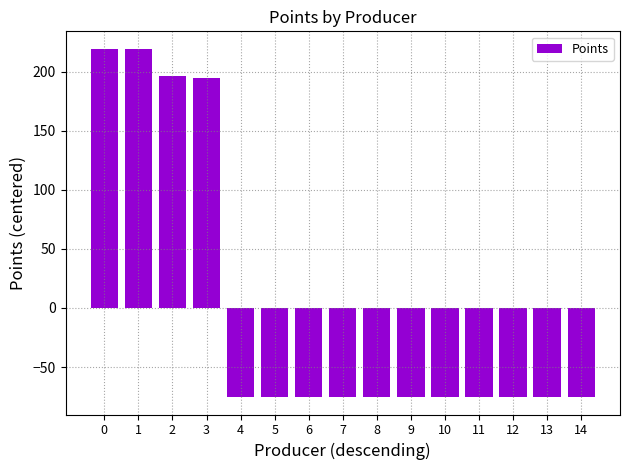

Reading right to left, list all the values displayed in this chart.

-75.5	-75.5	-75.5	-75.5	-75.5	-75.5	-75.5	-75.5	-75.5	-75.5	-75.5	194.5	196.5	219.5	219.5